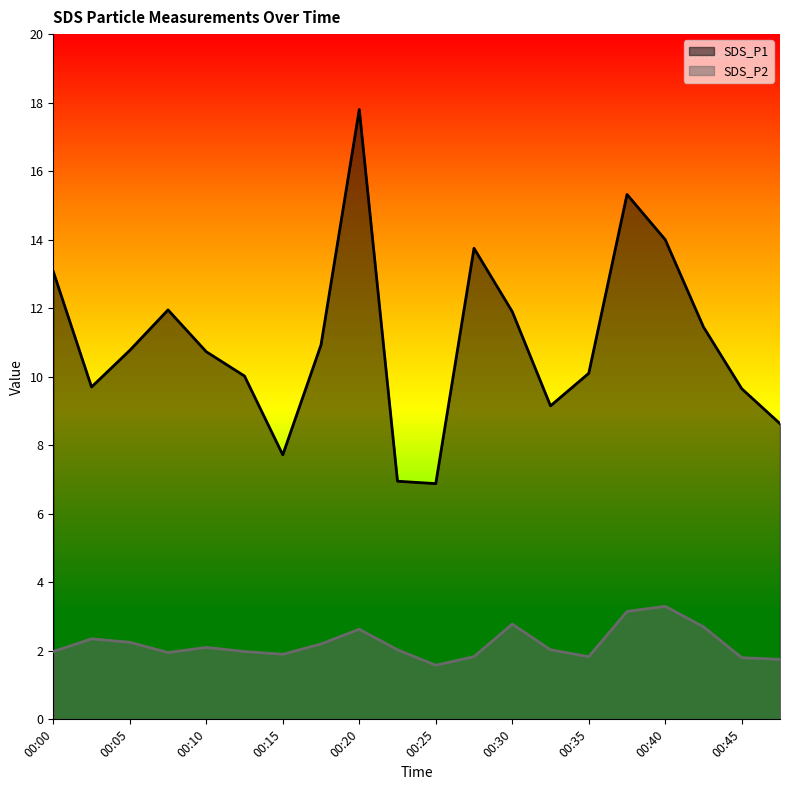

Reading right to left, list all the values displayed in this chart.

SDS_P1: 8.6	9.7	11.4	14.0	15.3	10.1	9.2	11.9	13.8	6.9	7.0	17.8	10.9	7.7	10.0	10.7	11.9	10.8	9.7	13.1
SDS_P2: 1.8	1.8	2.7	3.3	3.1	1.8	2.0	2.8	1.8	1.6	2.0	2.6	2.2	1.9	2.0	2.1	1.9	2.2	2.4	2.0